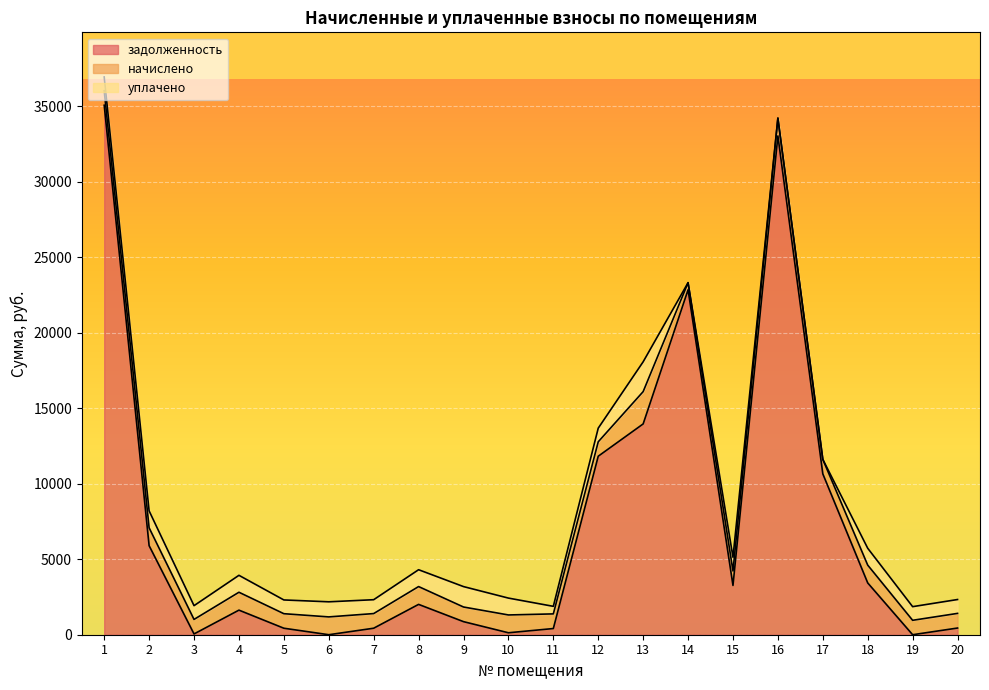

Rank the series at 6 from lowest to highest value.

задолженность, уплачено, начислено